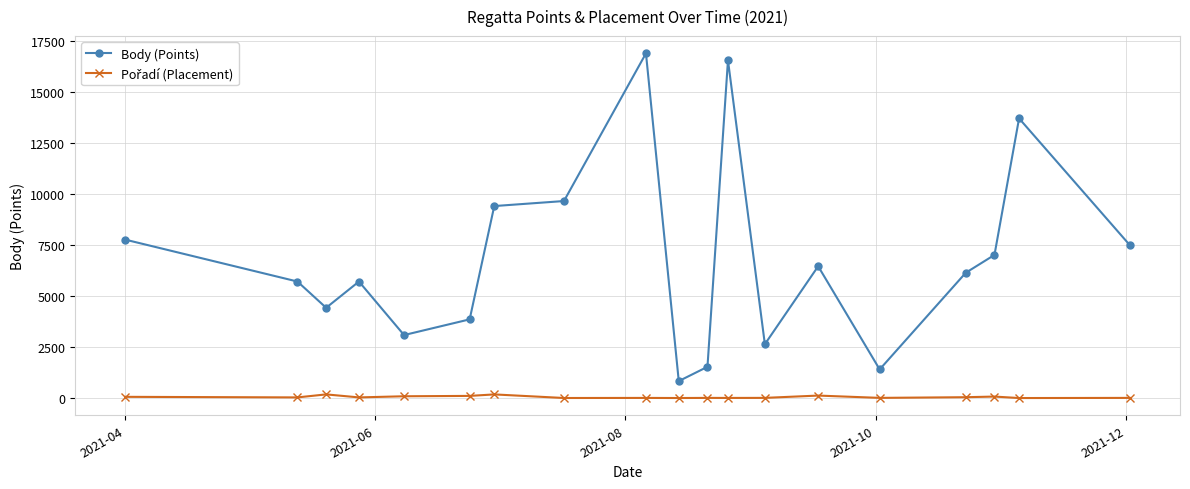

What is the average value of the Body (Points) series?

6859